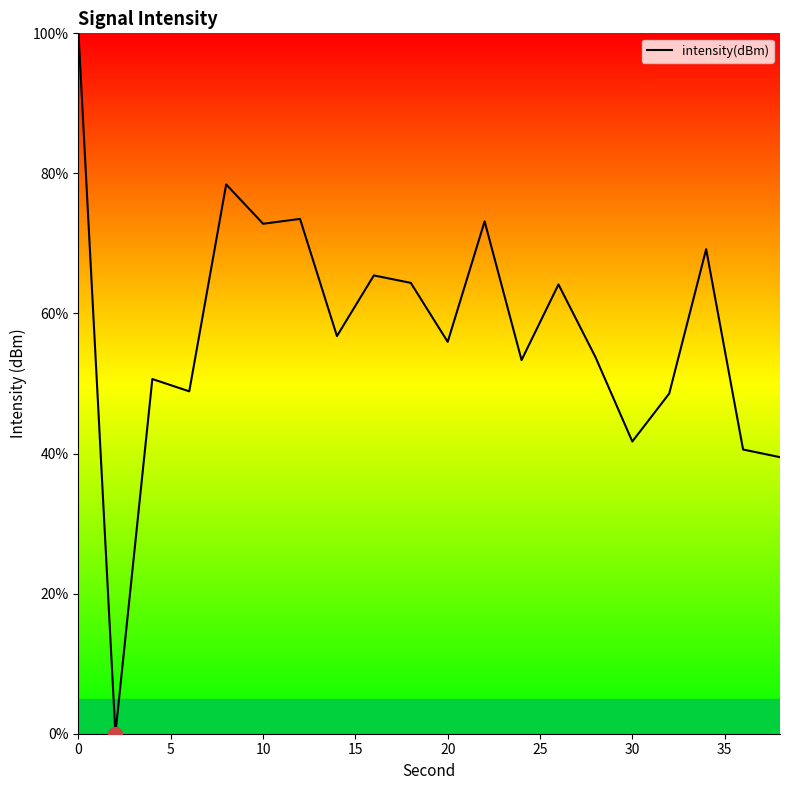

What is the difference between the maximum and minimum values?

100.0